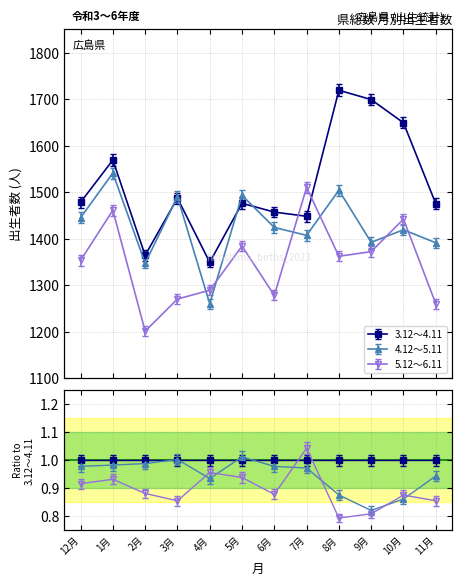

What is the label of the 4th point from the left?

3月